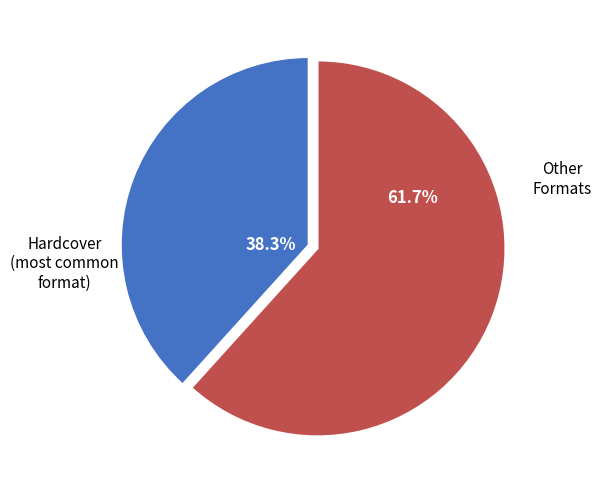

Is there any slice that represents more than half of the pie?

Yes